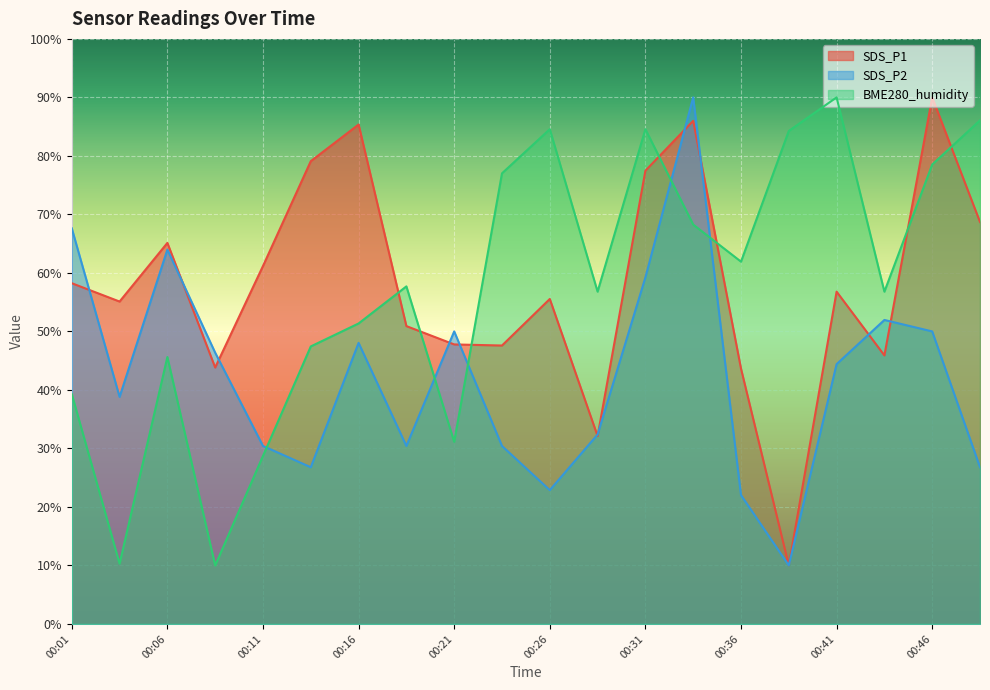

Rank the series by their maximum value, from lowest to highest.

SDS_P1, SDS_P2, BME280_humidity